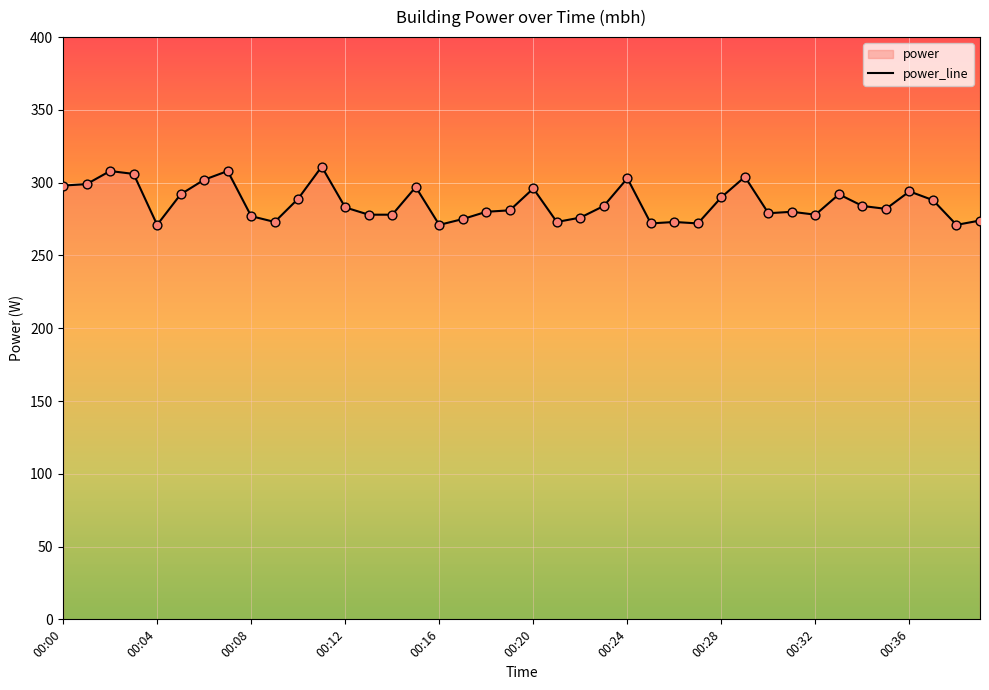

What is the change in value from 00:08 to 00:20?

+19